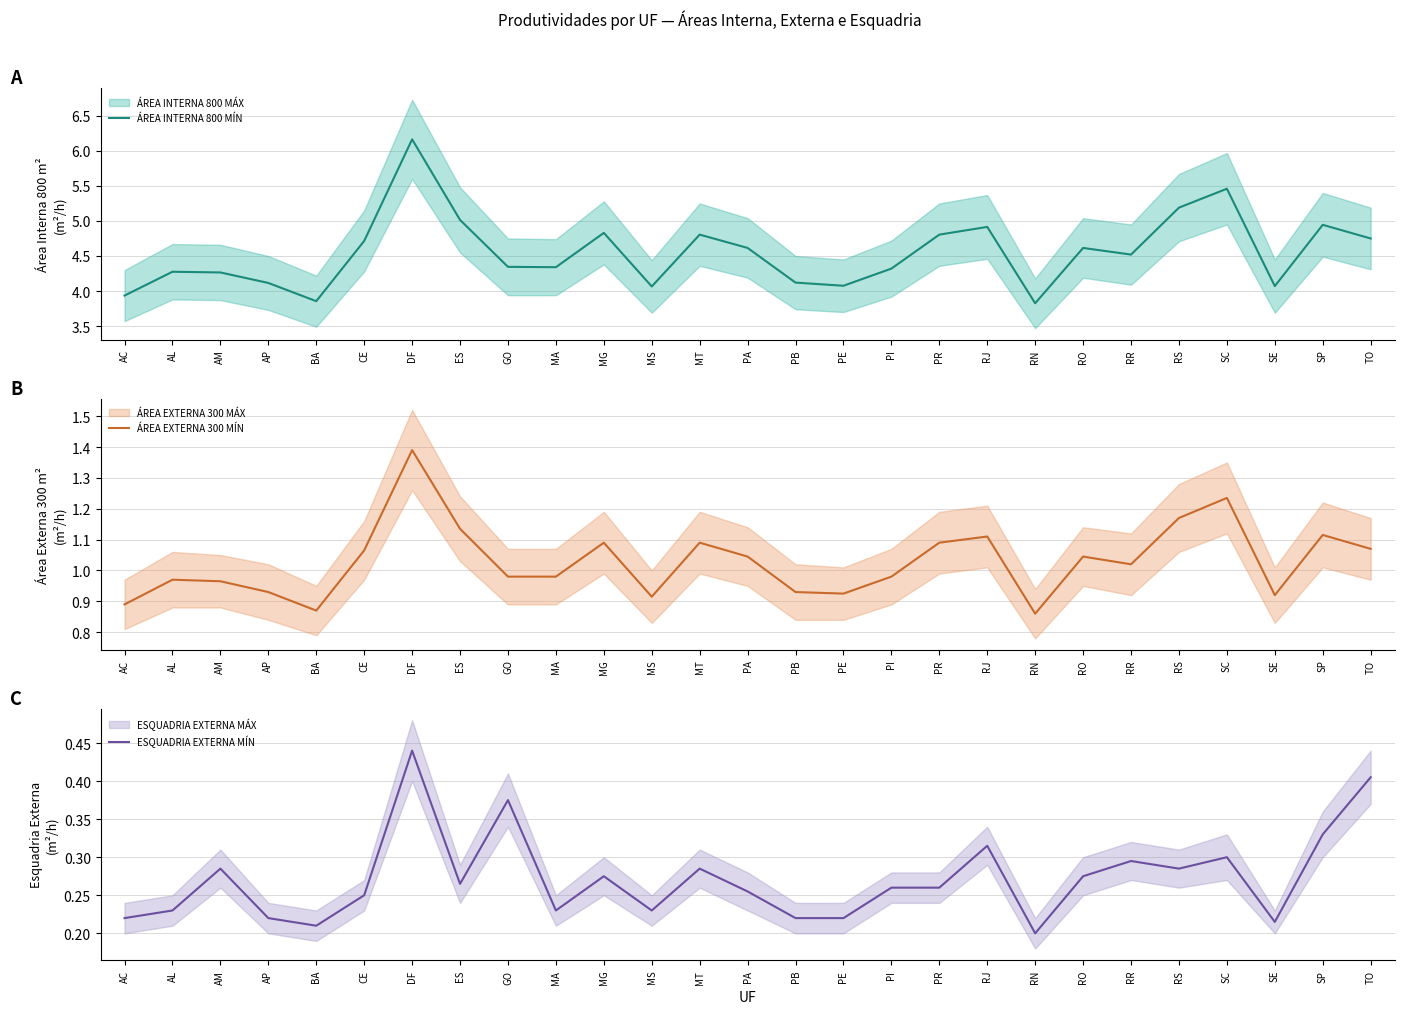

True or false: ESQUADRIA EXTERNA MÍN and ÁREA INTERNA 800 MÍN cross at least once.

False